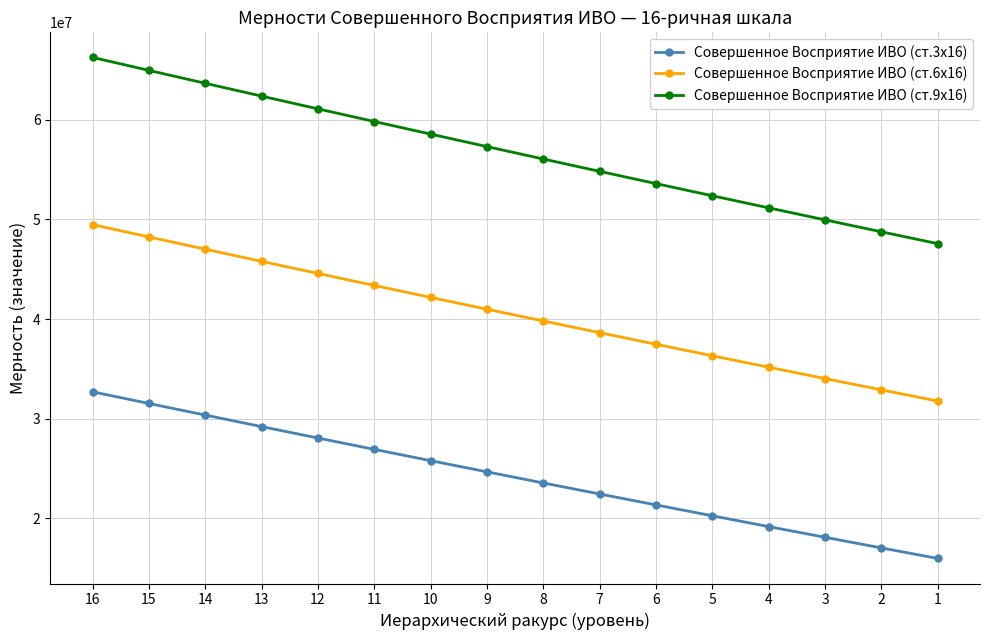

Rank the series by their maximum value, from highest to lowest.

Совершенное Восприятие ИВО (ст.9х16), Совершенное Восприятие ИВО (ст.6х16), Совершенное Восприятие ИВО (ст.3х16)